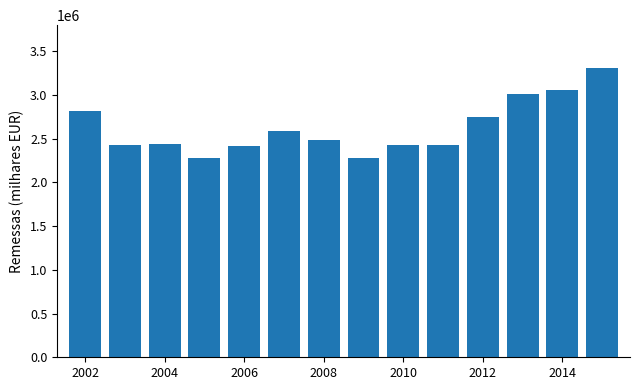

What is the maximum value shown in the chart?

3303650